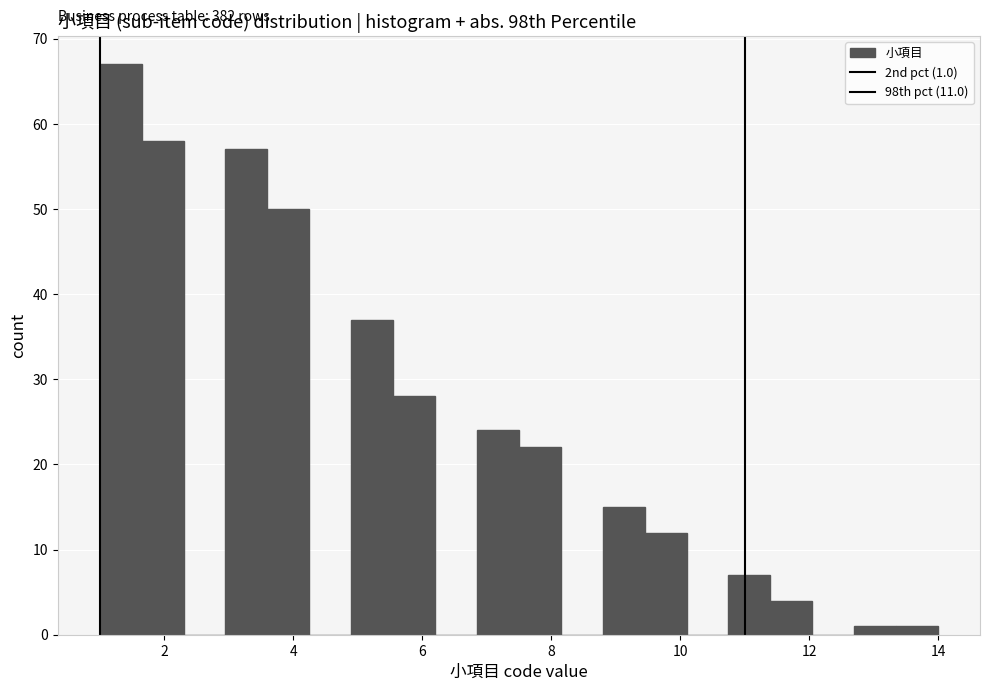

Read against the x-axis, roughly where is the centre of the tallest bar?

1.4